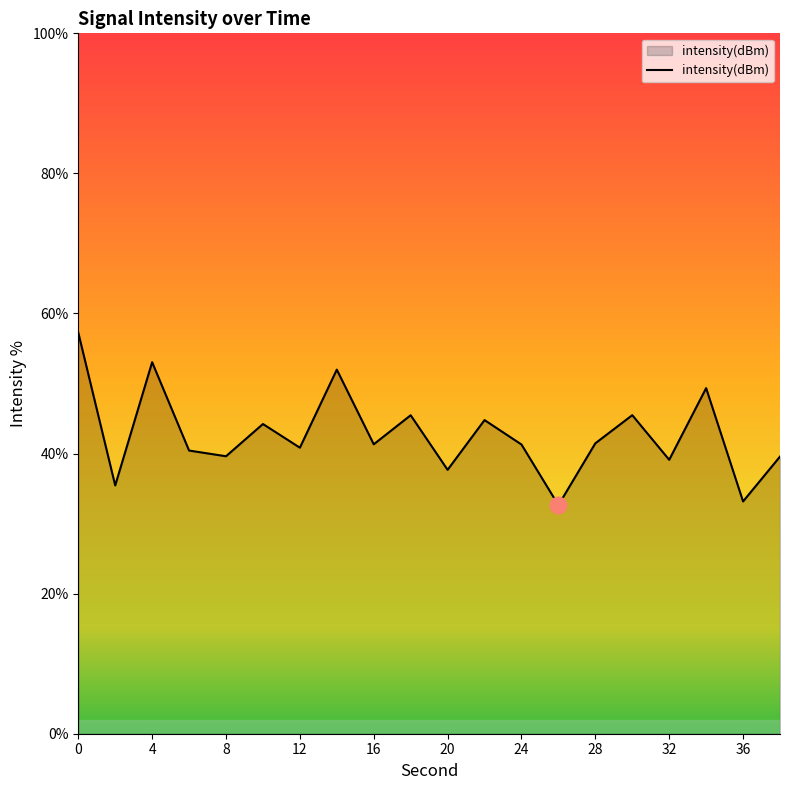

What is the difference between the maximum and minimum values?

24.6